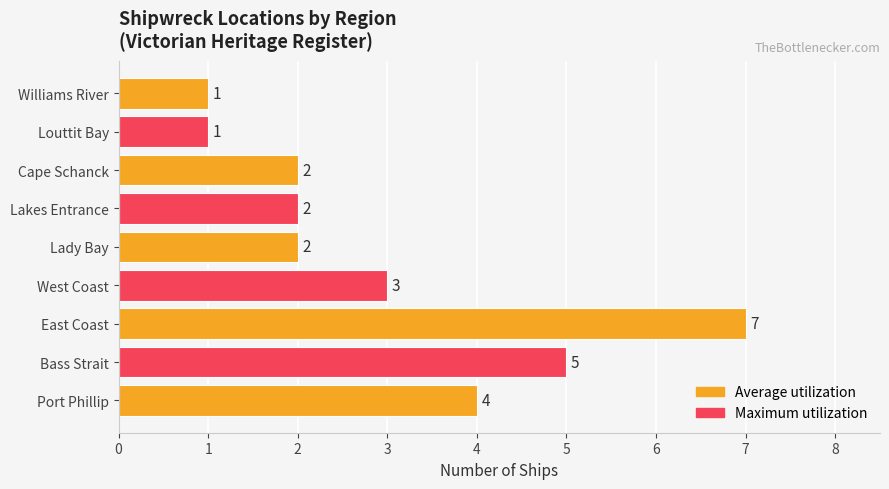

What is the greatest value displayed?

7